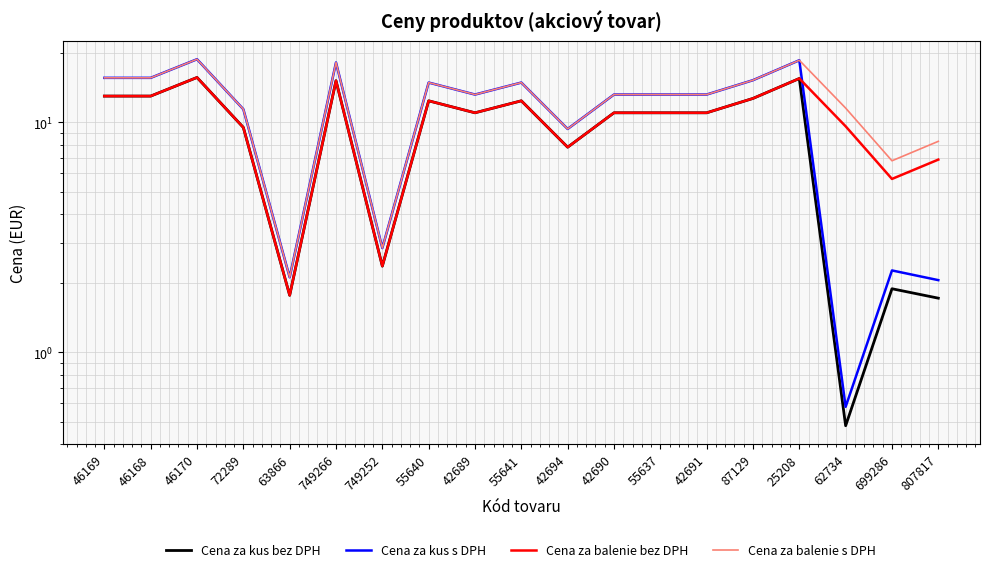

How many lines are shown in the chart?

4